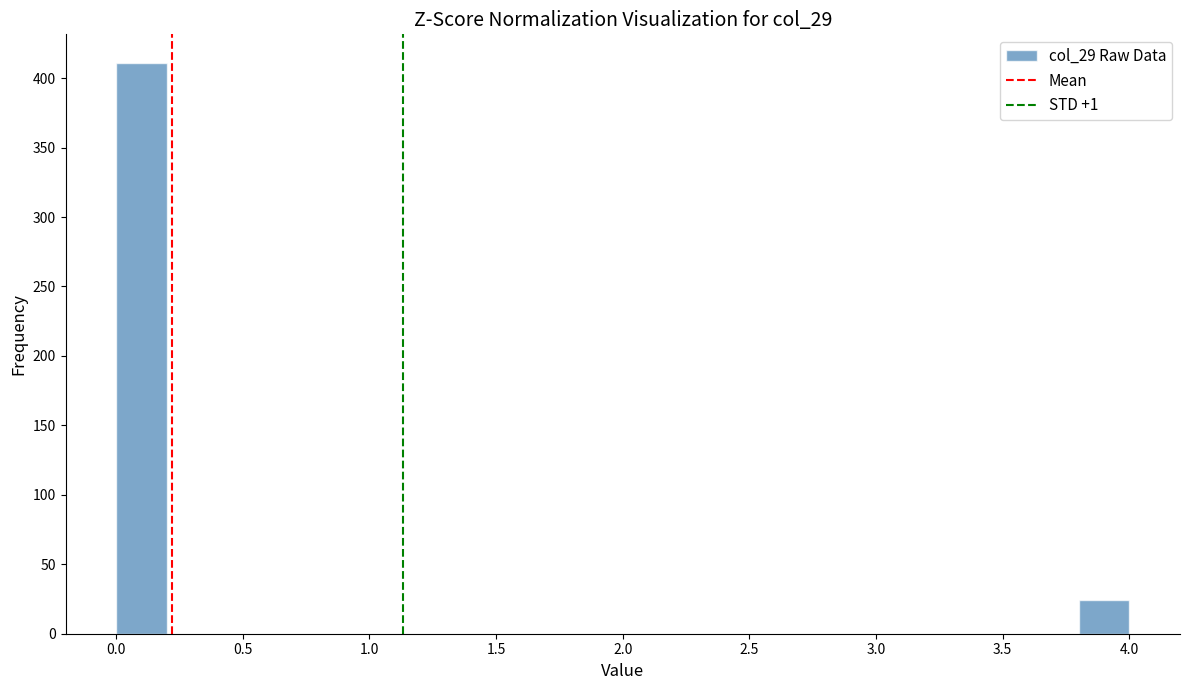

How tall is the bar that spans 0.0 to 0.2 on the x-axis? The values are not printed on the chart, so give them approximately, as read against the axis.

410